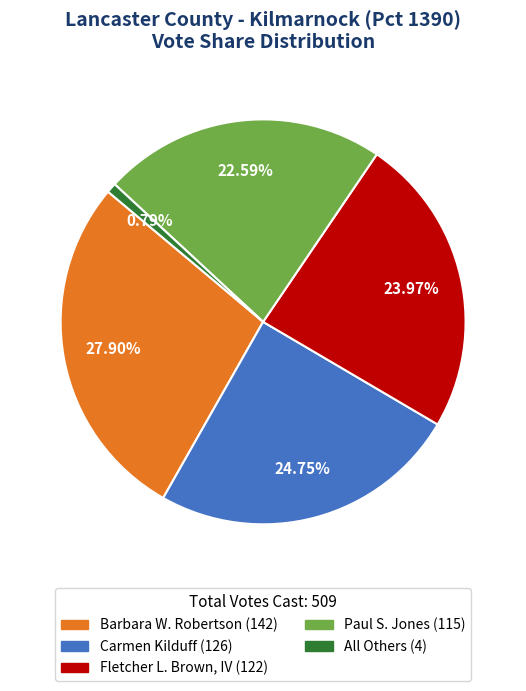

Between All Others and Barbara W. Robertson, which is larger?

Barbara W. Robertson